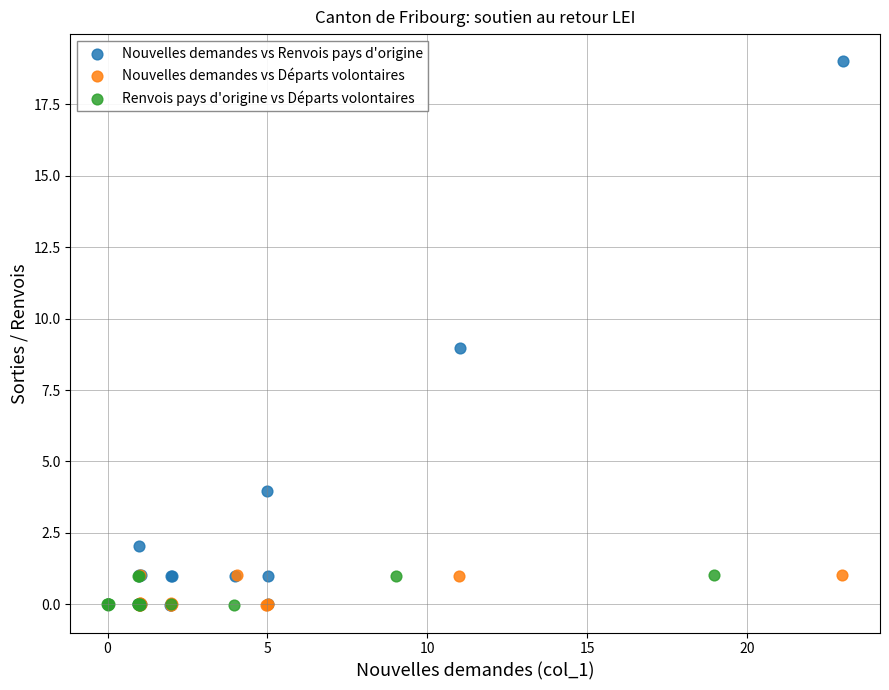

Which series has the largest Y range (max minus min)?

Nouvelles demandes vs Renvois pays d'origine